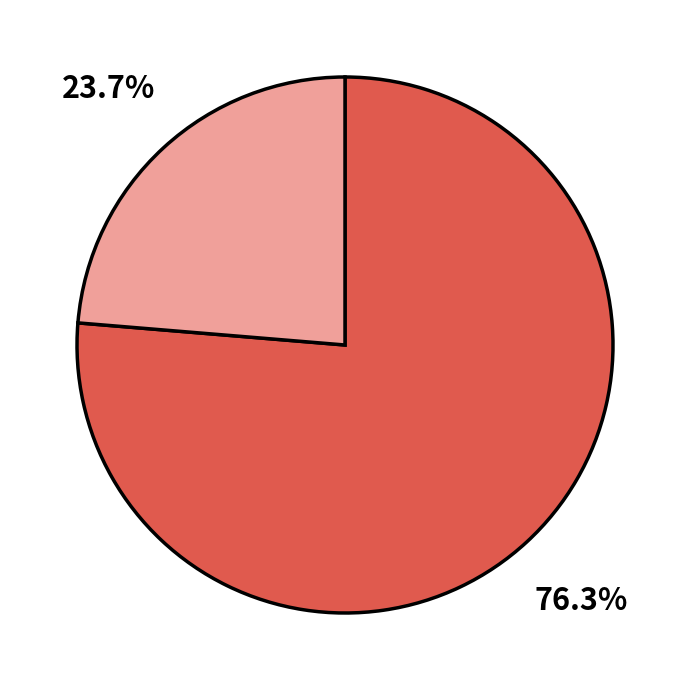

To the nearest percent, what is the difference between the largest and smallest slice percentages?

53%